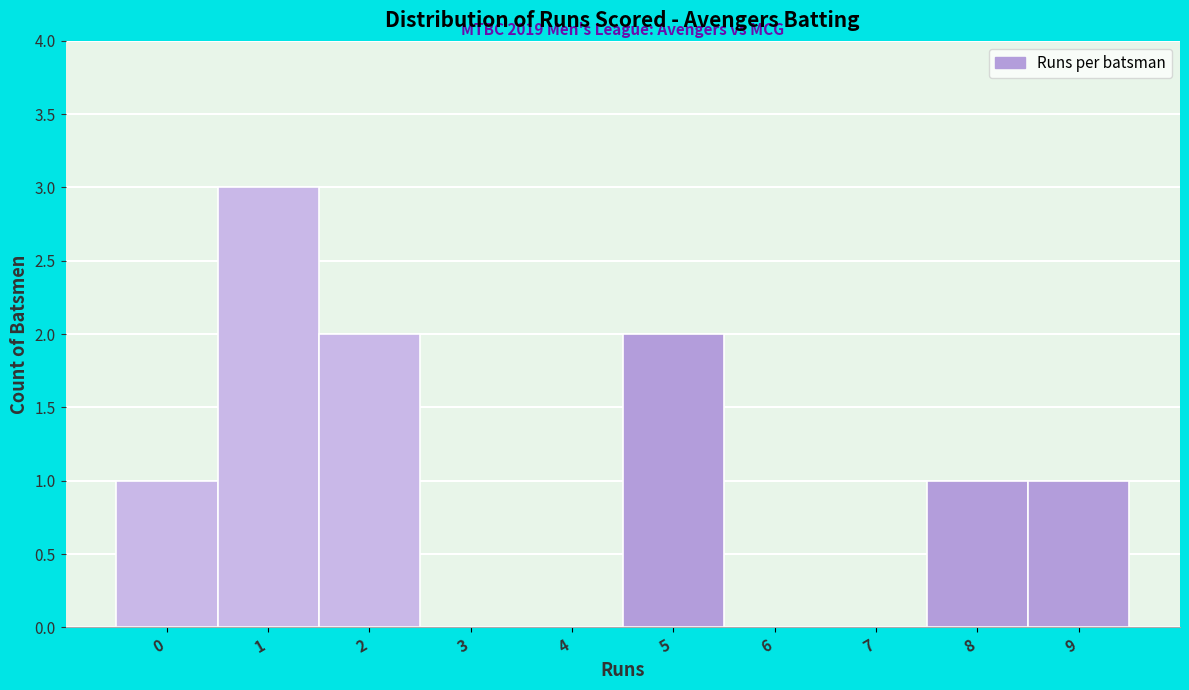

Reading left to right, extract all data points from this chart.

0=1	1=3	2=2	3=0	4=0	5=2	6=0	7=0	8=1	9=1